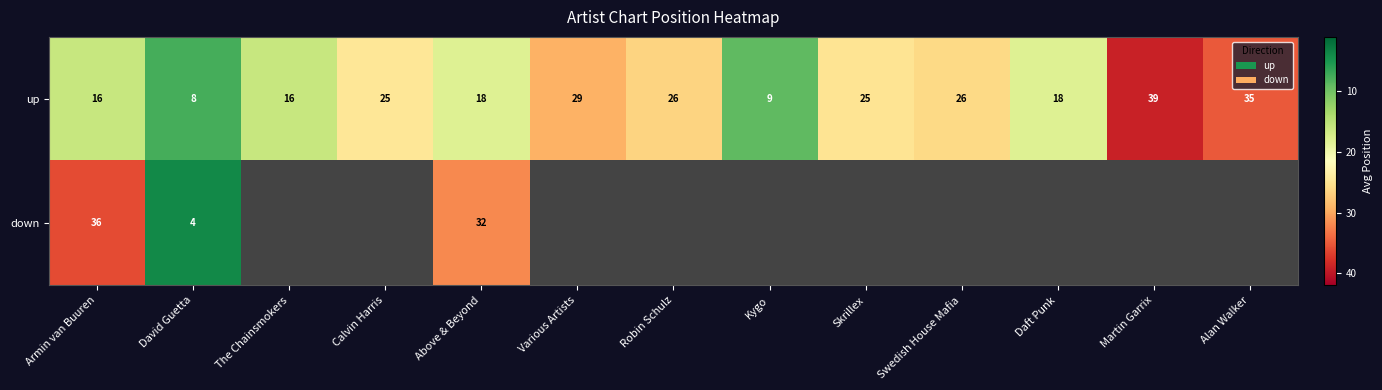

The value of up at Armin van Buuren is 16. True or false?

True